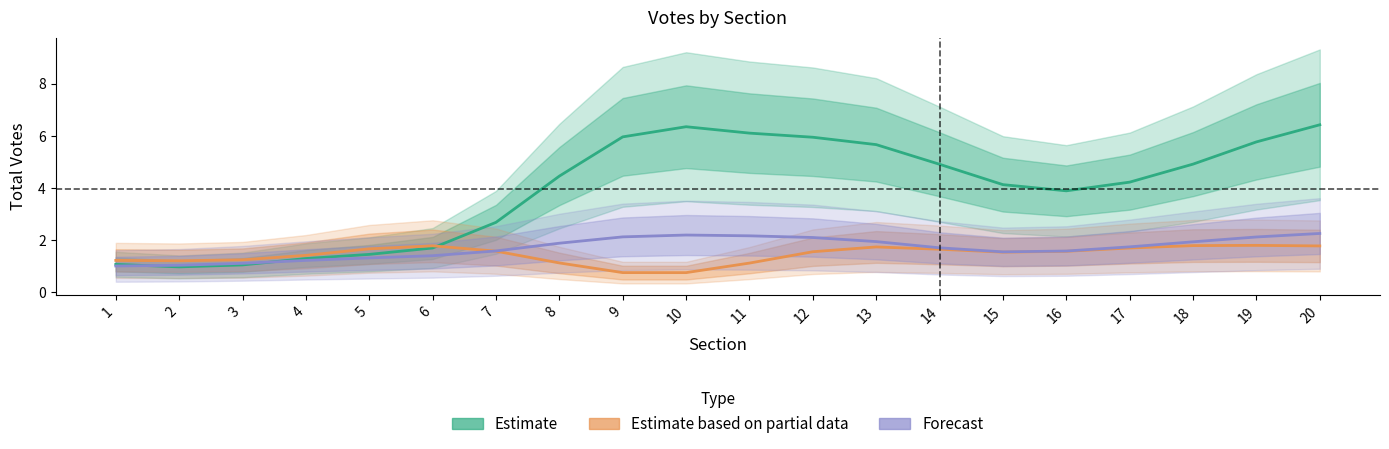

What is the minimum value for Forecast?

1.0